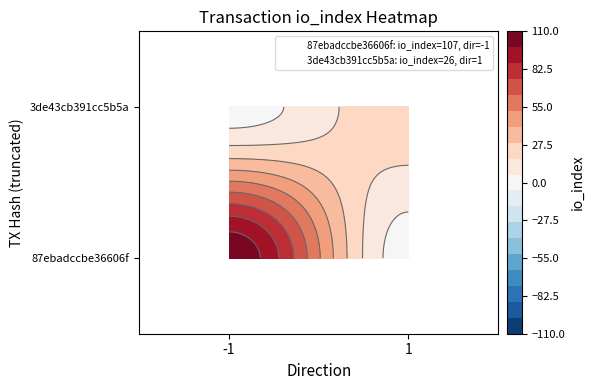

What is the sum of the 87ebadccbe36606f21247d08f68b15c634fec09 values at io_index and direction?

106